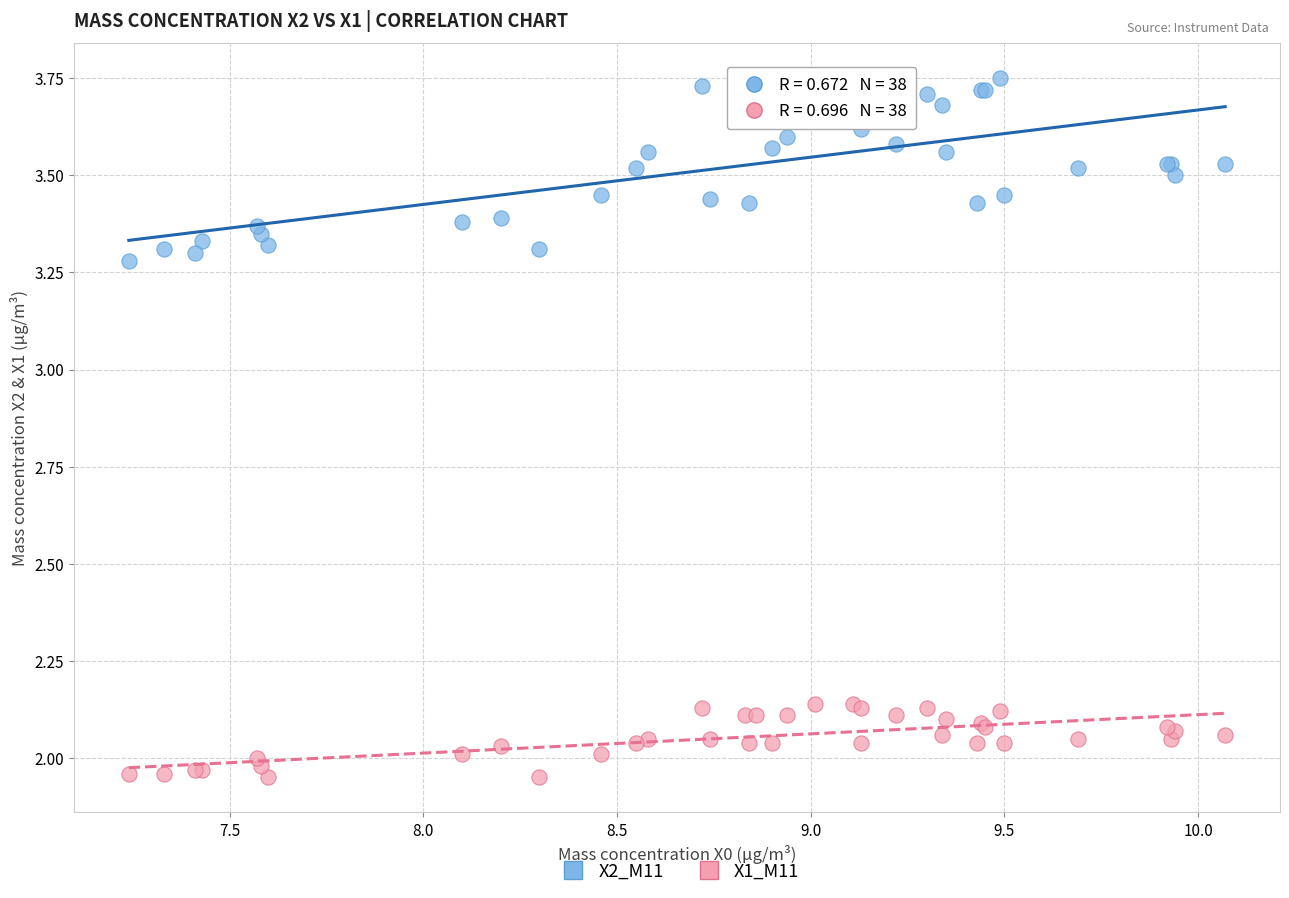

Which series contains the lowest Y value?

X1_M11